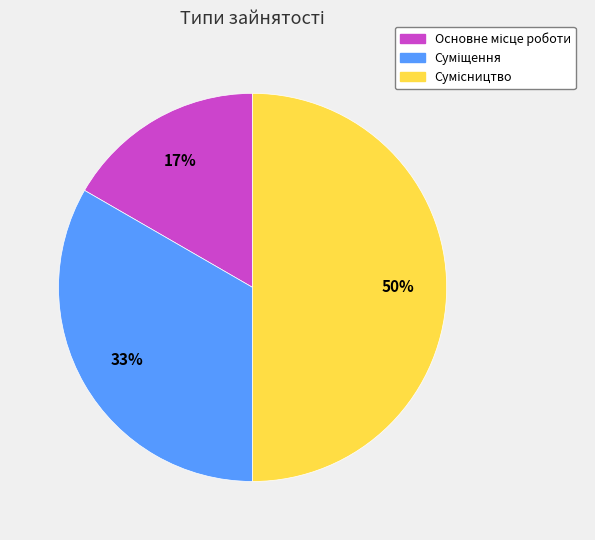

To the nearest percent, what is the average slice percentage?

33%